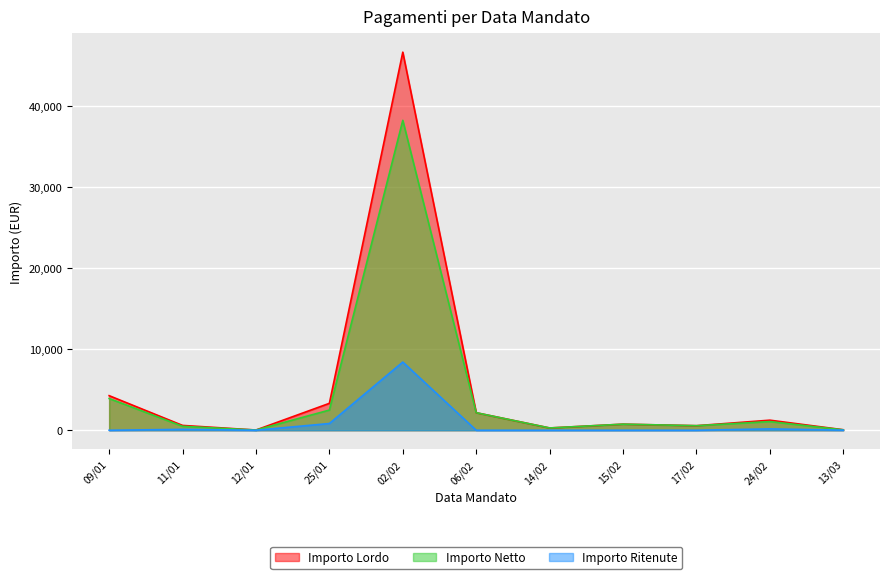

List the labels in order of Importo Lordo value, largest first.

02/02, 09/01, 25/01, 06/02, 24/02, 15/02, 11/01, 17/02, 14/02, 13/03, 12/01